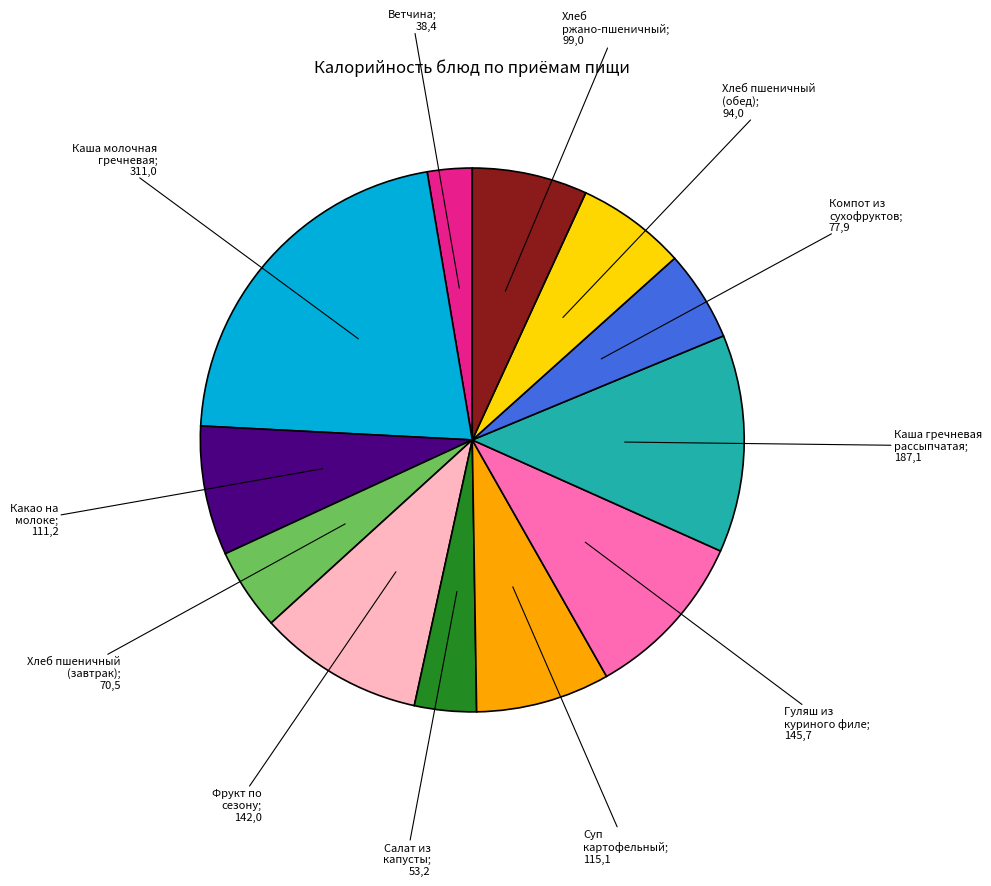

Does any single category account for the majority?

No